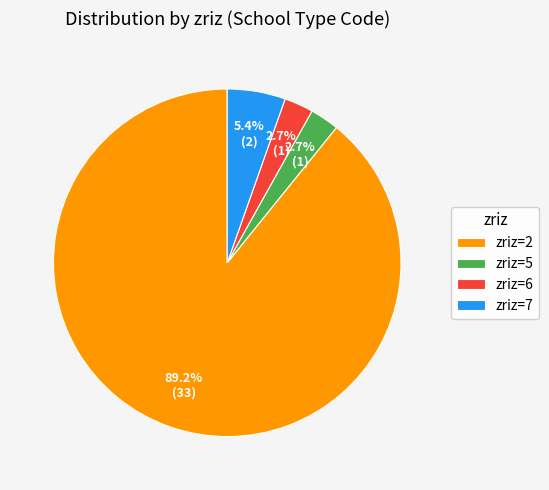

What is the largest slice in the pie chart?

zriz=2